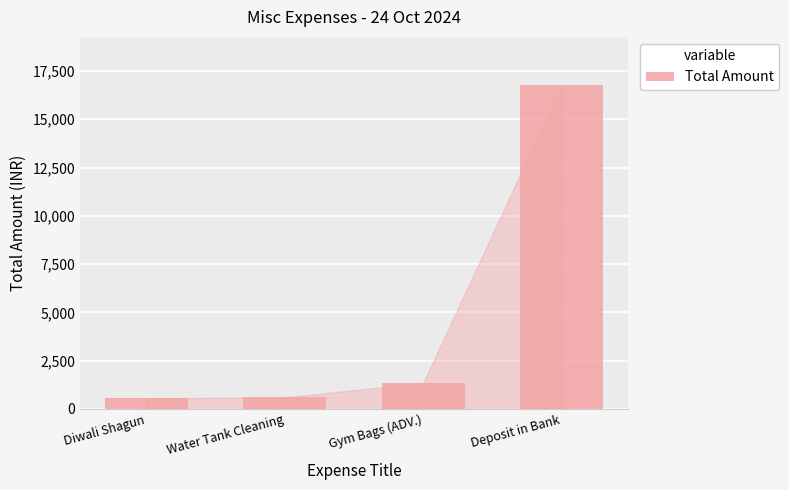

What is the value of the 1st bar from the left?

550